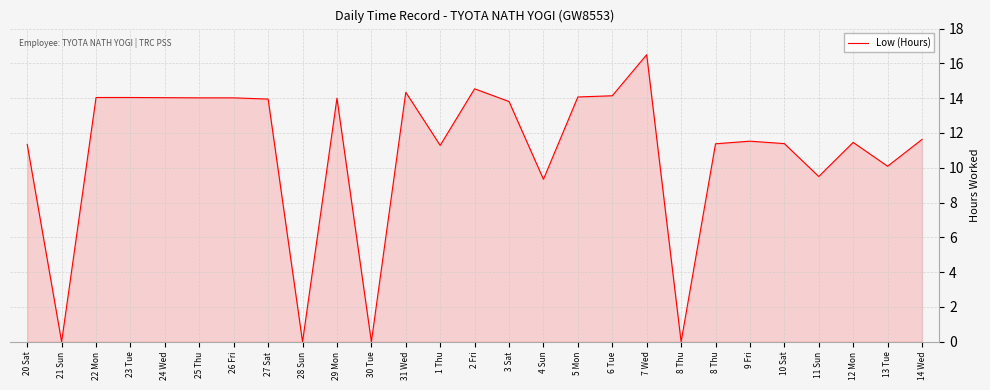

The value at 14 Wed is 20.4. True or false?

False